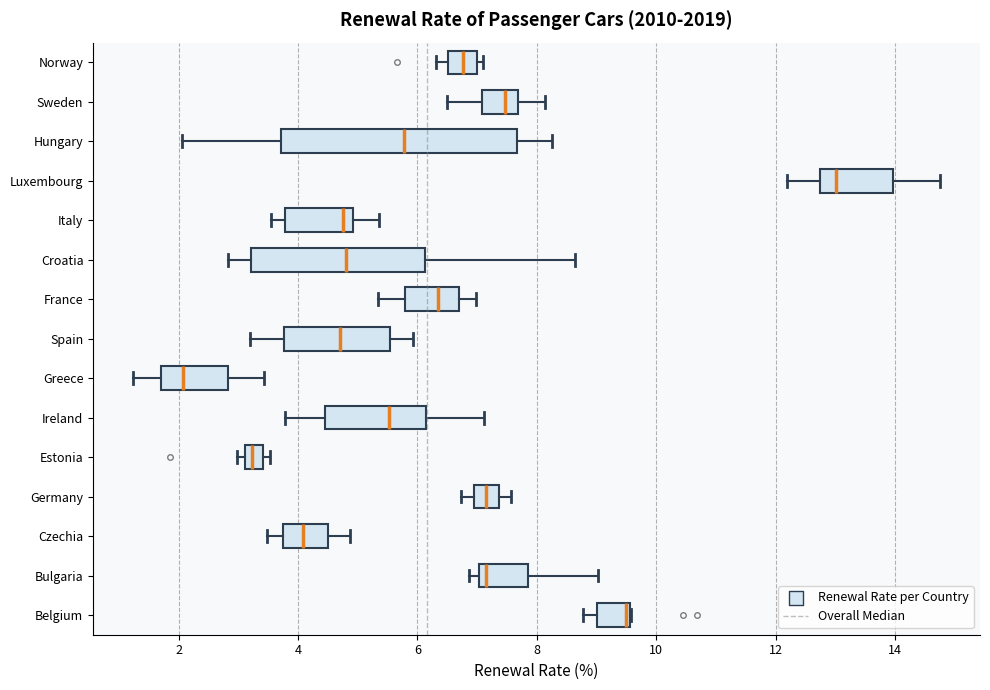

Comparing the boxes themselves (not the whiskers), which one is the widest?

Hungary